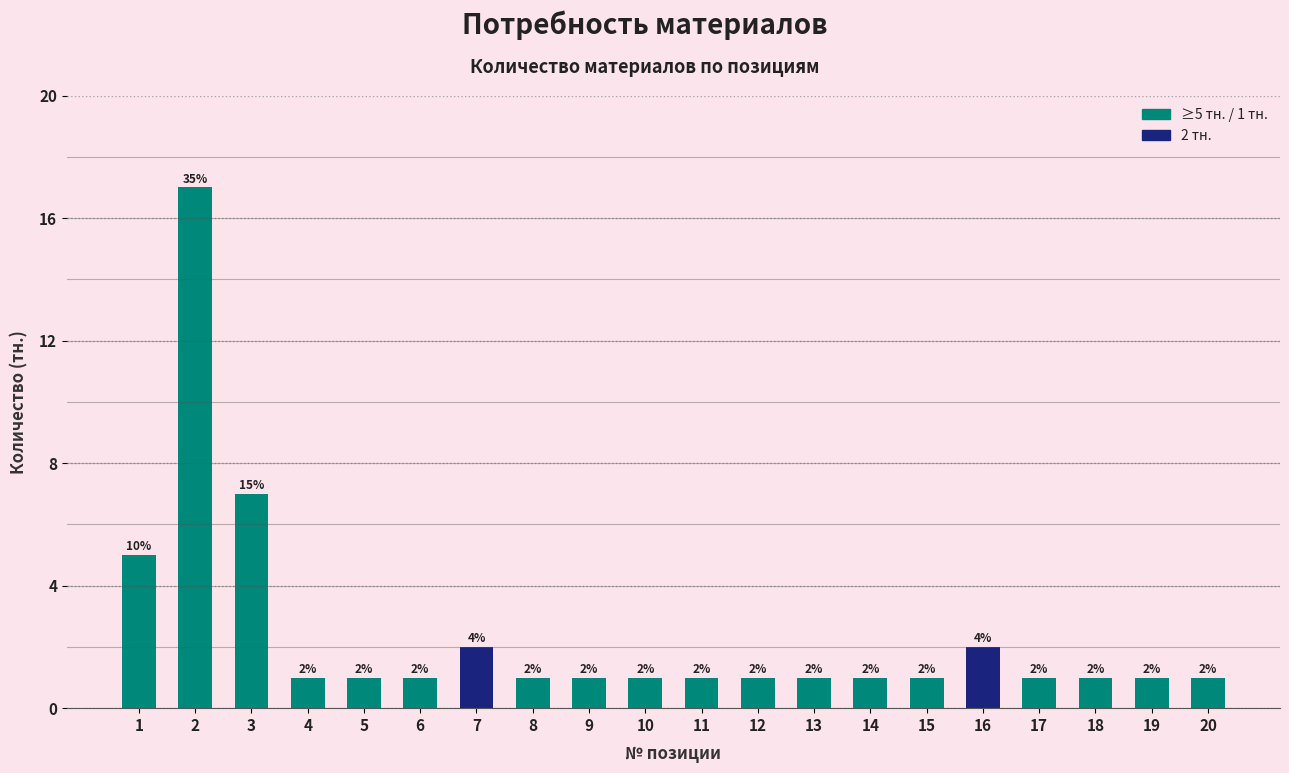

What is the difference between the maximum and second lowest values?

16